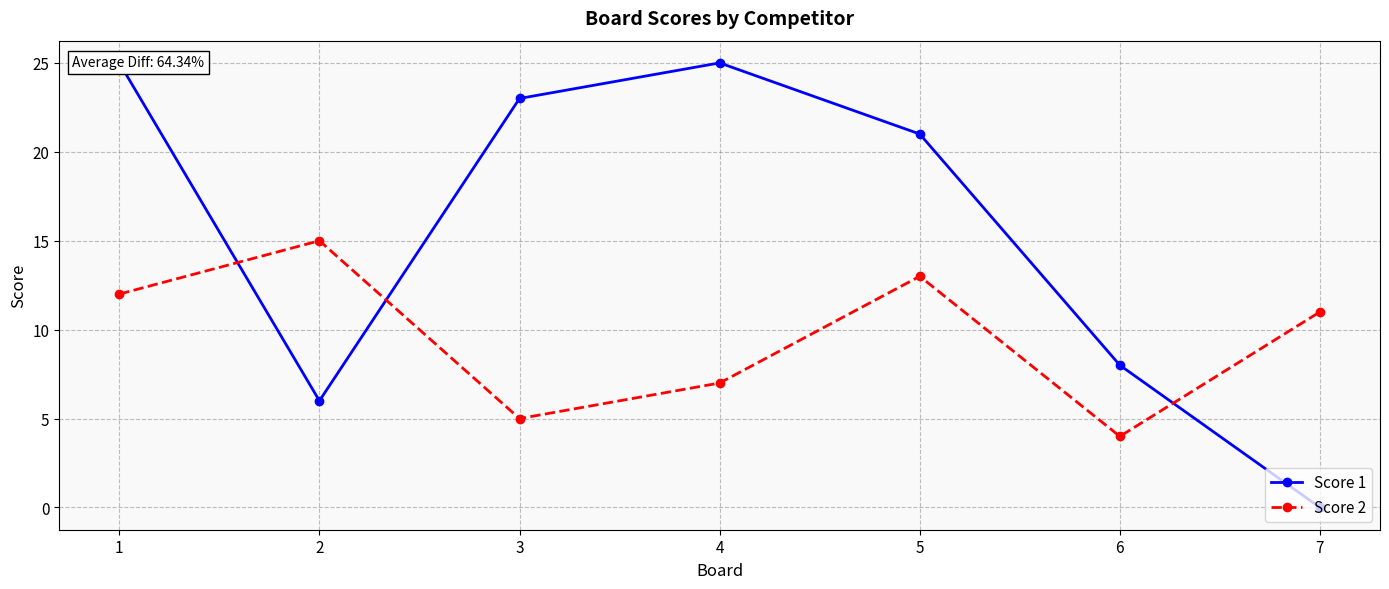

What is the sum of all Score 1 values?

108